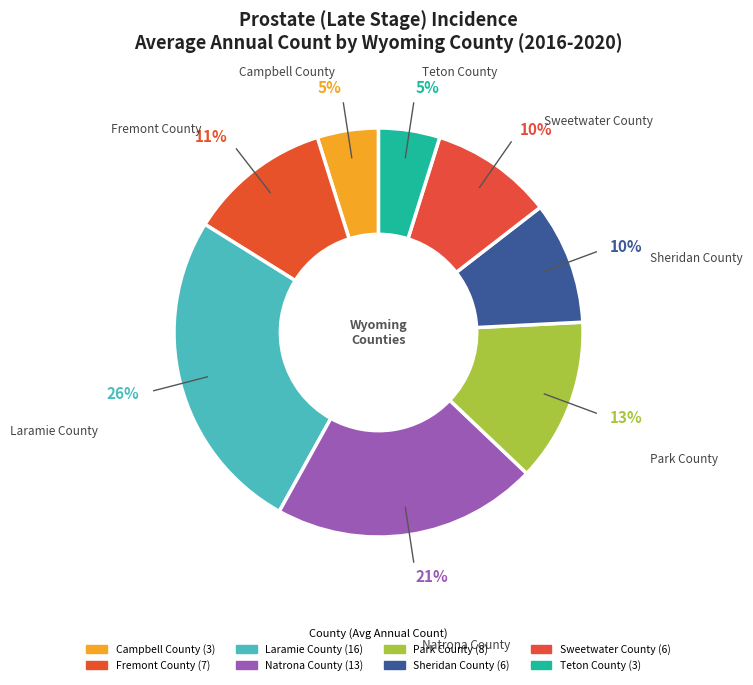

True or false: Fremont County accounts for 17% of the total.

False